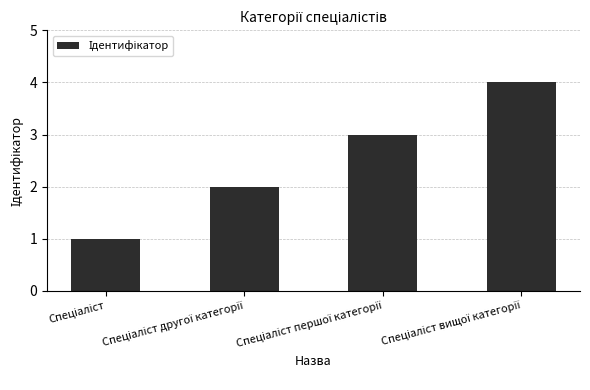

What is the sum of all values?

10